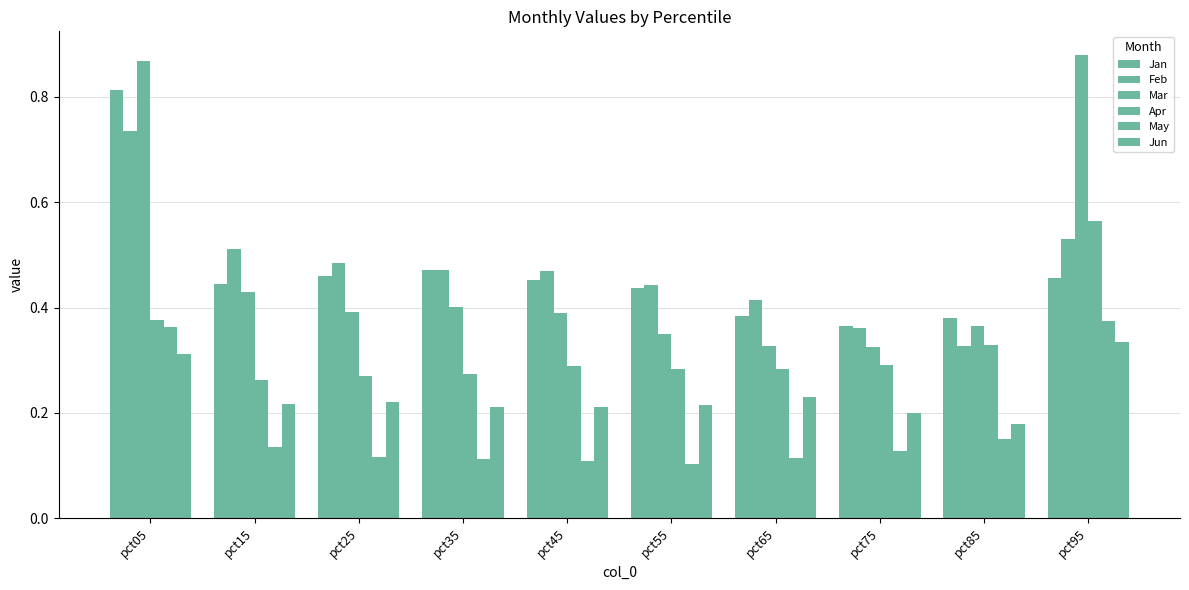

Which category has the highest value in the Jan series?

pct05